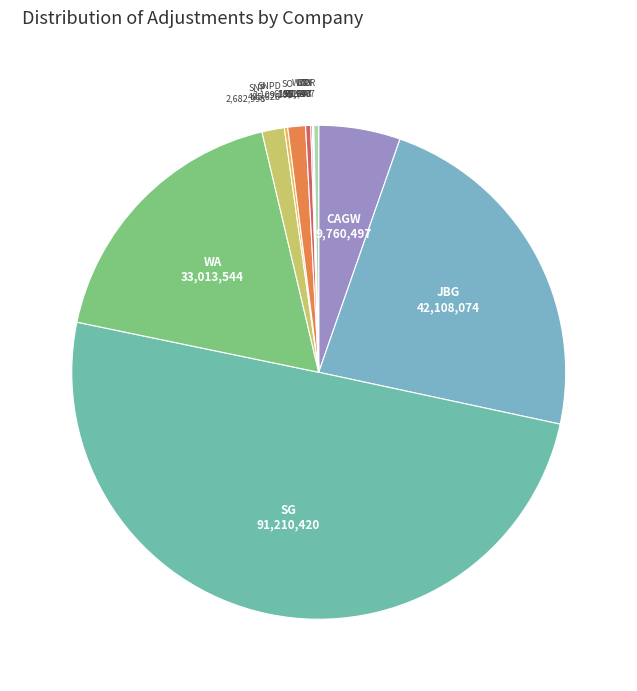

Rank the categories by value from highest to lowest.

SG, JBG, WA, CAGW, SNP, SO, UT, OR, SNPD, WYP, CN, IDU